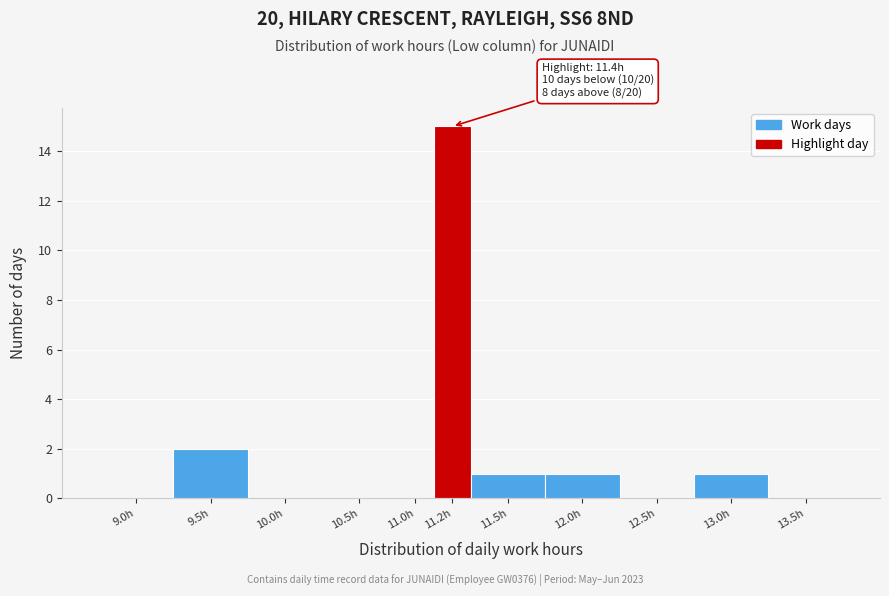

Reading right to left, transcribe all the data shown in this chart.

13.5h=0	13.0h=1	12.5h=0	12.0h=1	11.5h=1	11.2h=15	11.0h=0	10.5h=0	10.0h=0	9.5h=2	9.0h=0